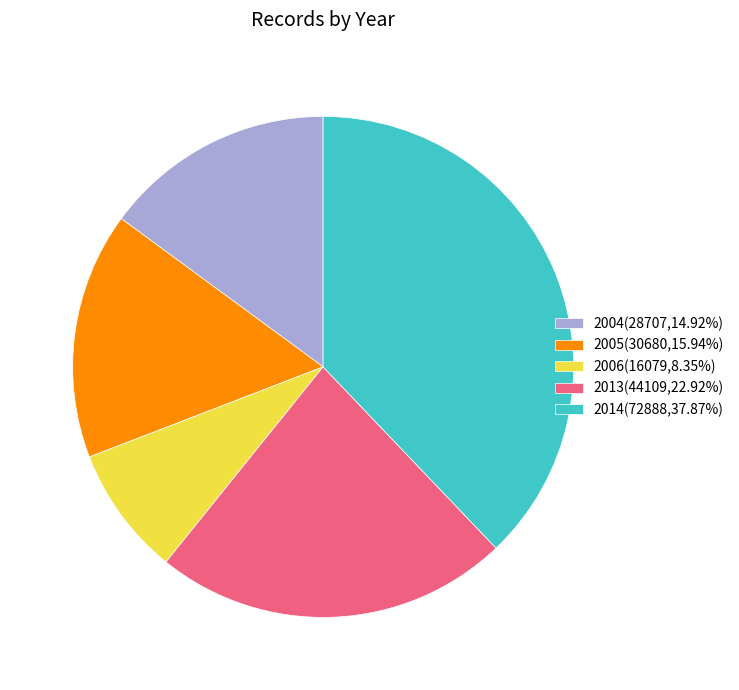

Do 2005(30680,15.94%) and 2014(72888,37.87%) together represent more than half of the pie?

Yes